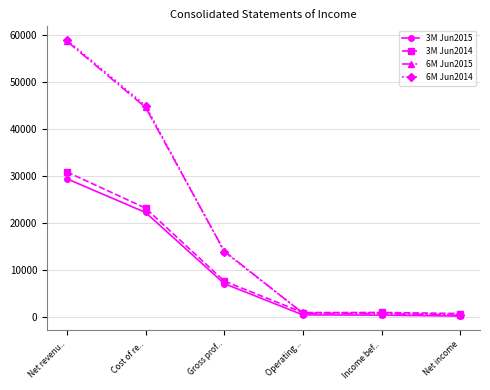

At how many categories does at least one series exceed 28018?

2